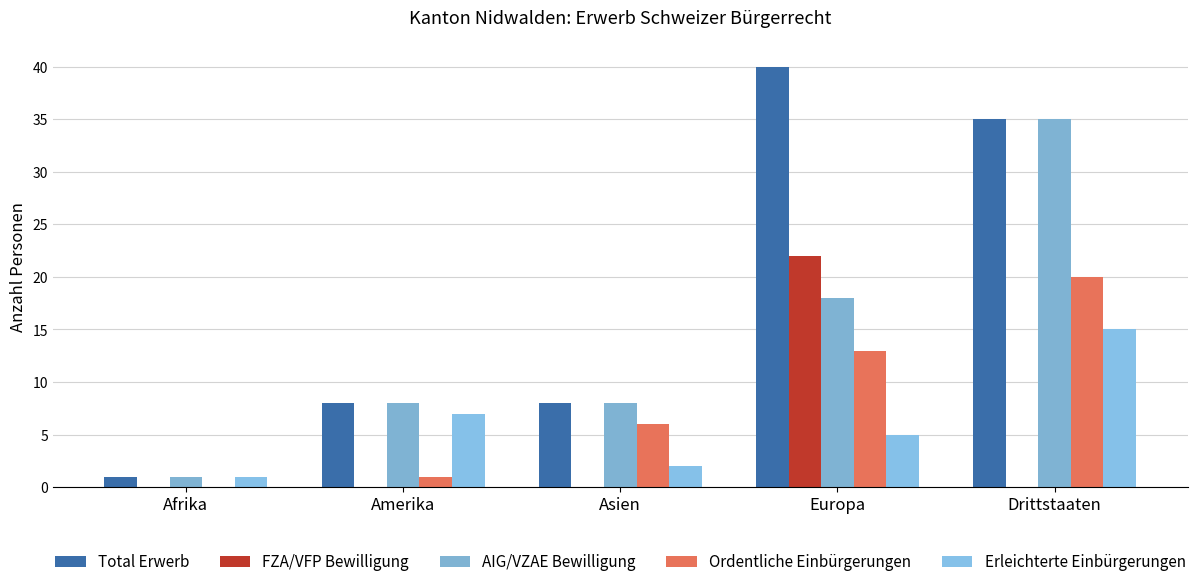

What is the sum of all Erleichterte Einbürgerungen values?

30